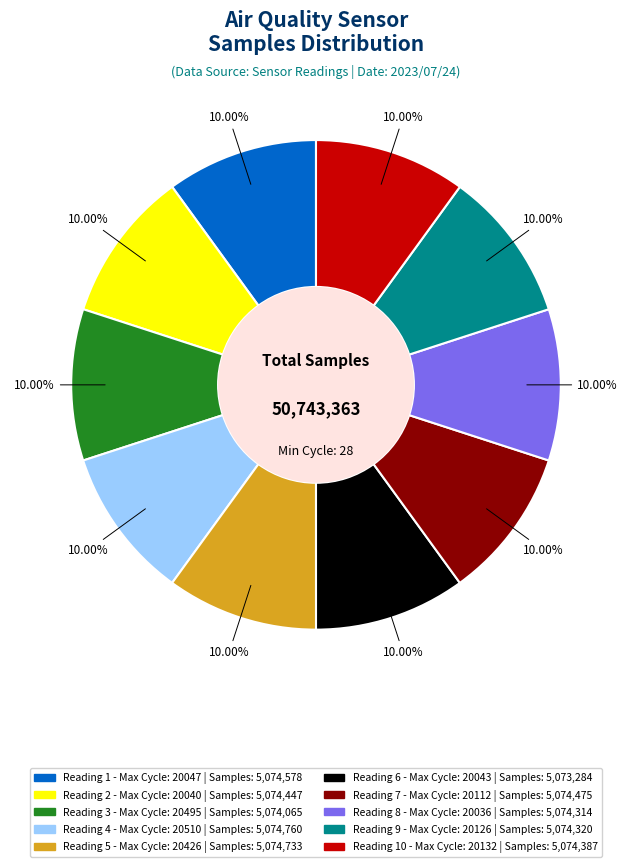

Count the number of slices in the pie.

10